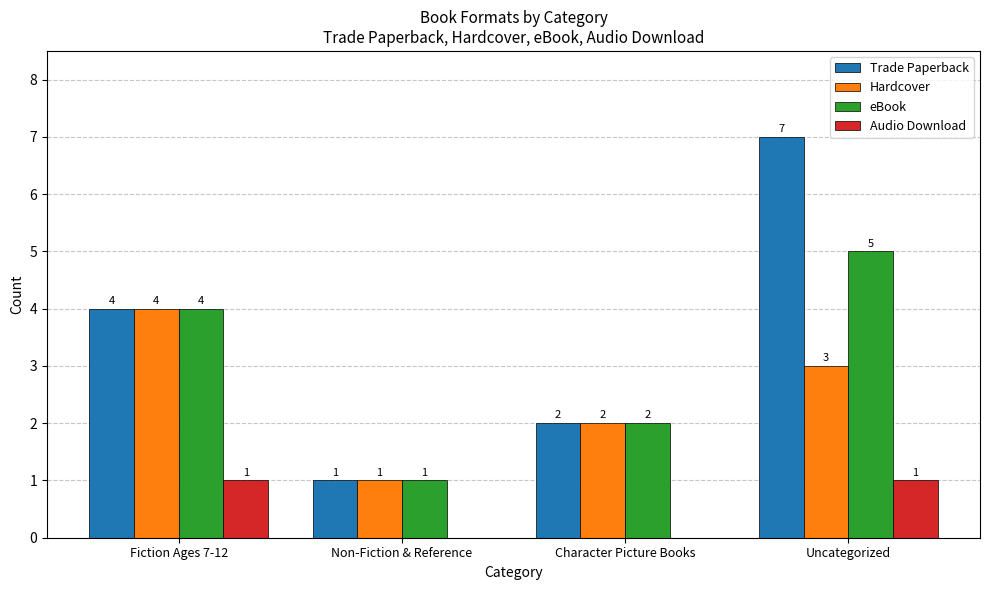

True or false: Trade Paperback has a value of 12 at Uncategorized.

False